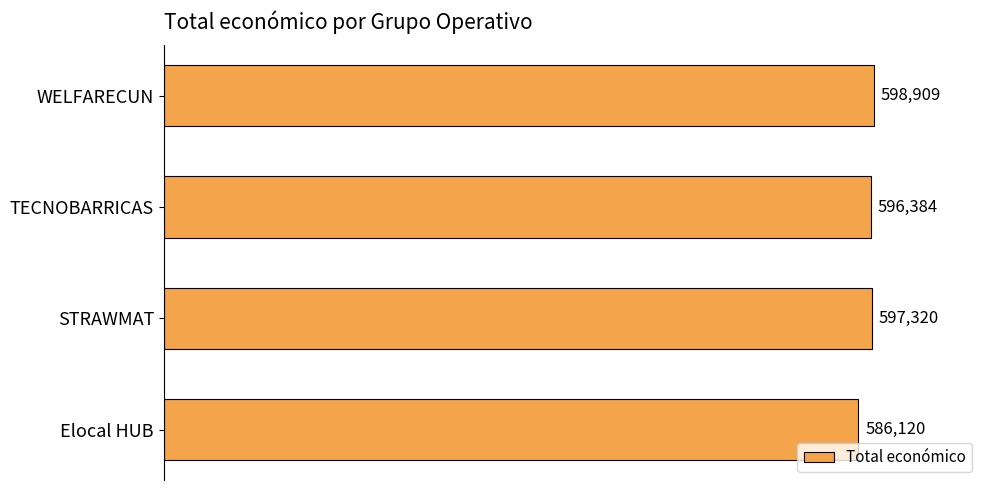

List the labels in order of value, largest first.

WELFARECUN, STRAWMAT, TECNOBARRICAS, Elocal HUB